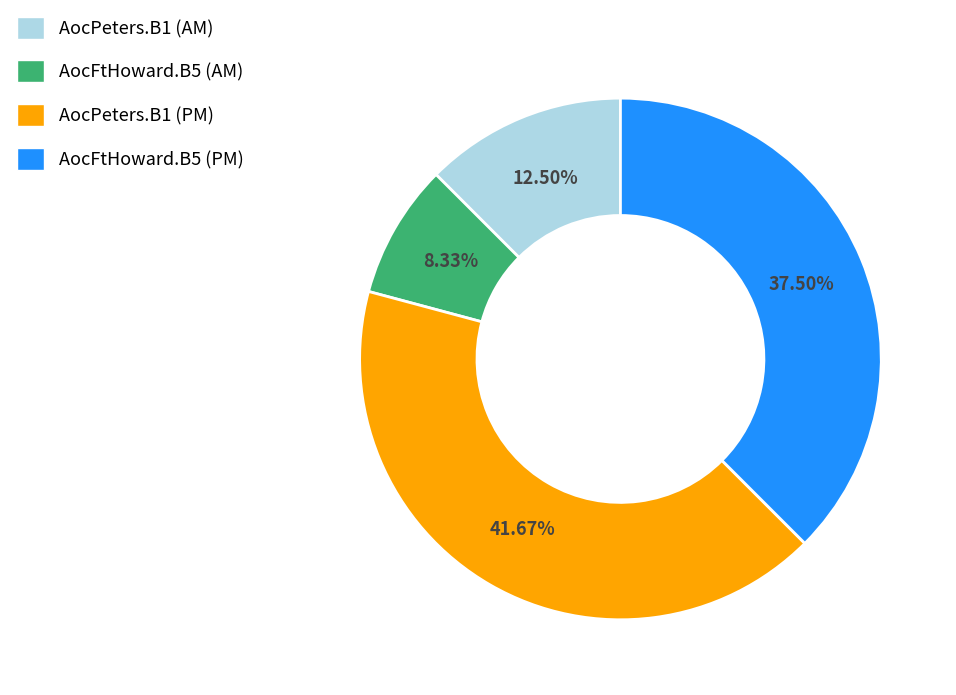

How many segments does this pie chart have?

4